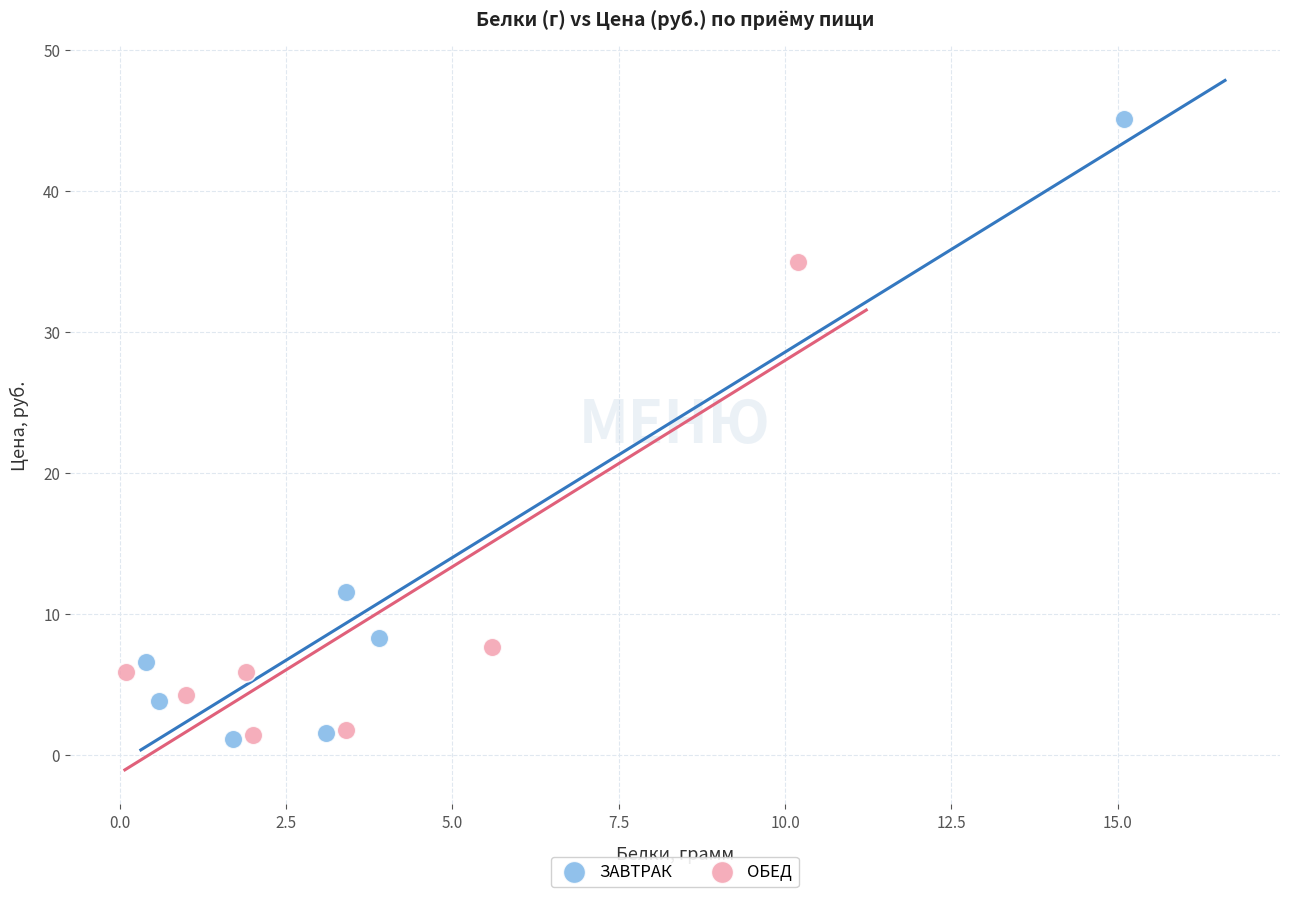

Which series reaches the maximum Y coordinate?

ЗАВТРАК